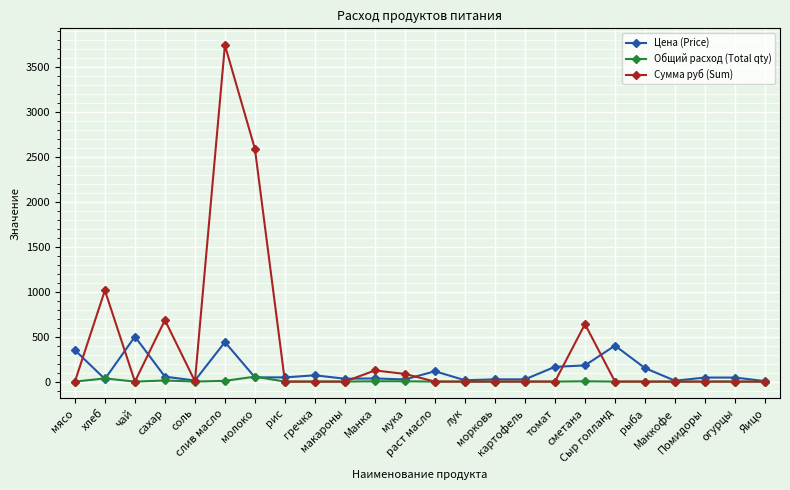

Which series has the largest range (max minus min)?

Сумма руб (Sum)